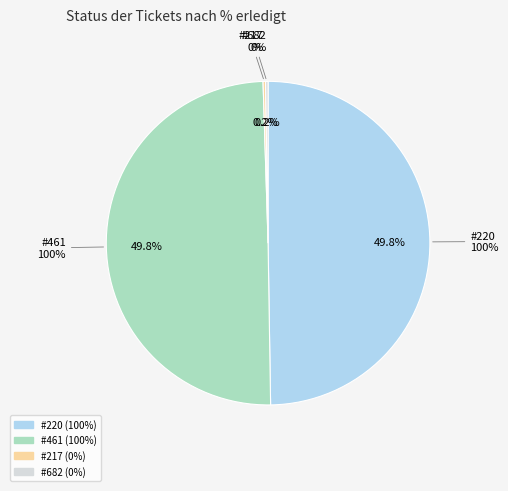

How much of the chart is everything except #682?

100.0%